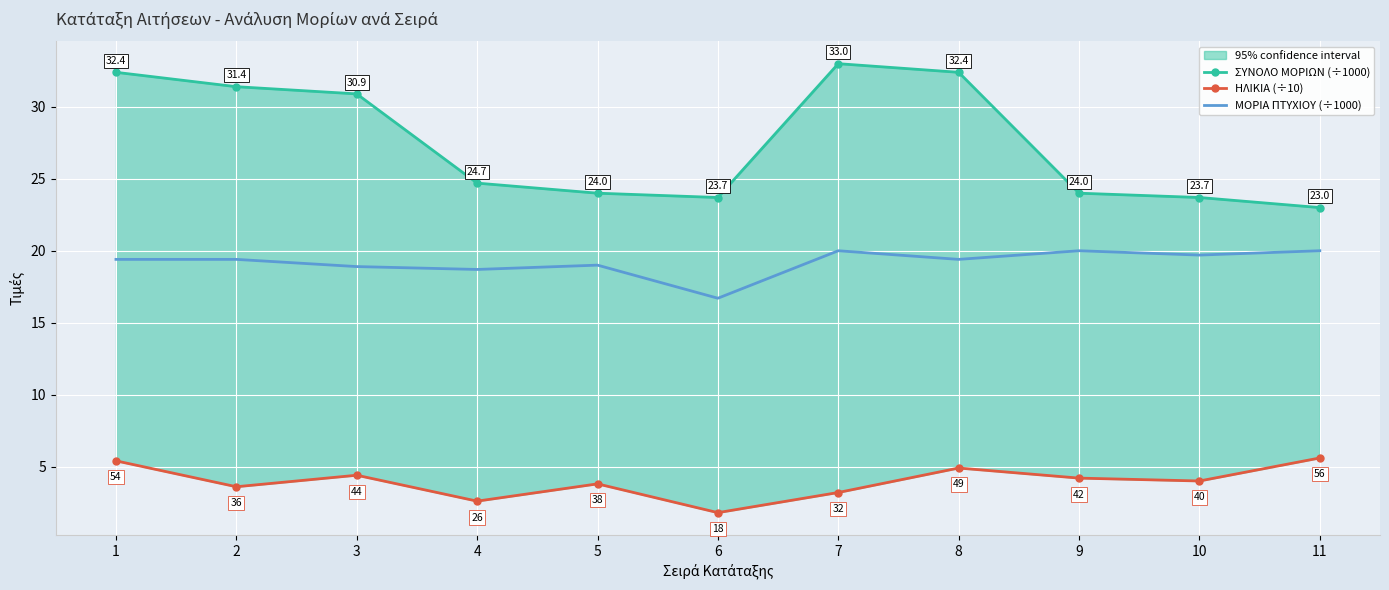

At which label is ΣΥΝΟΛΟ ΜΟΡΙΩΝ (÷1000) closest to 28?

3